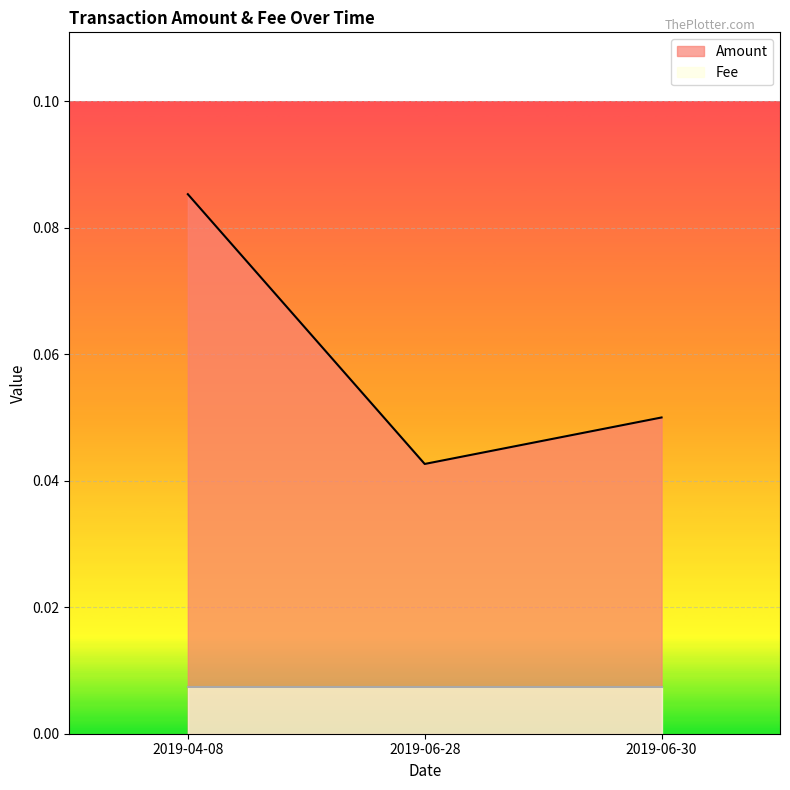

List the labels in order of value, smallest first.

2019-06-28, 2019-06-30, 2019-04-08